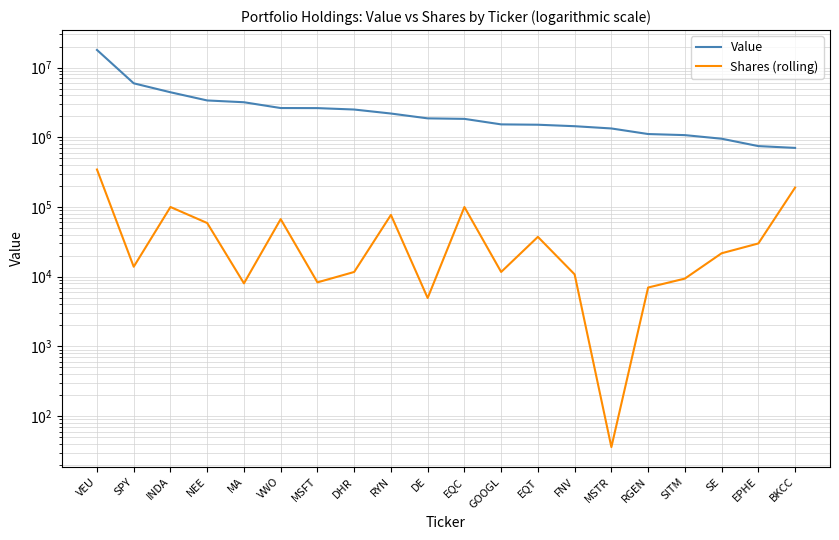

At which category is the sum across all series the highest?

VEU